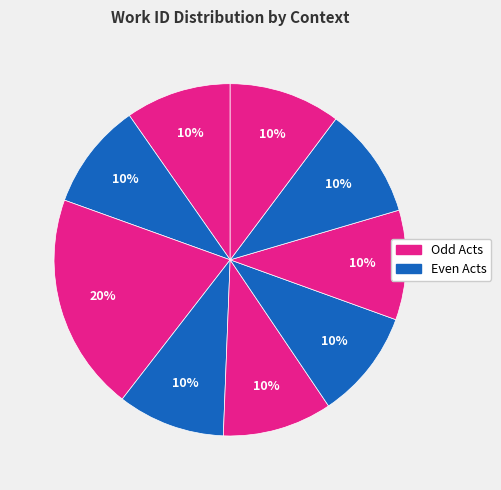

Does any single category account for the majority?

No